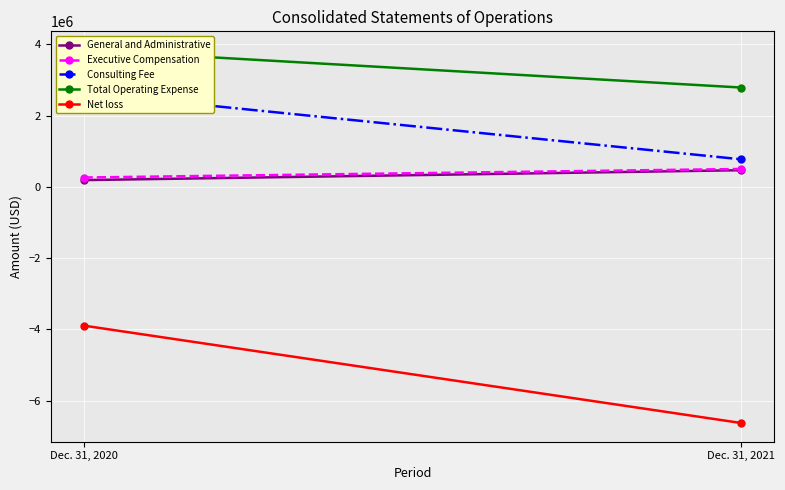

What is the value of the General and Administrative point at the 1st from the left?

186934